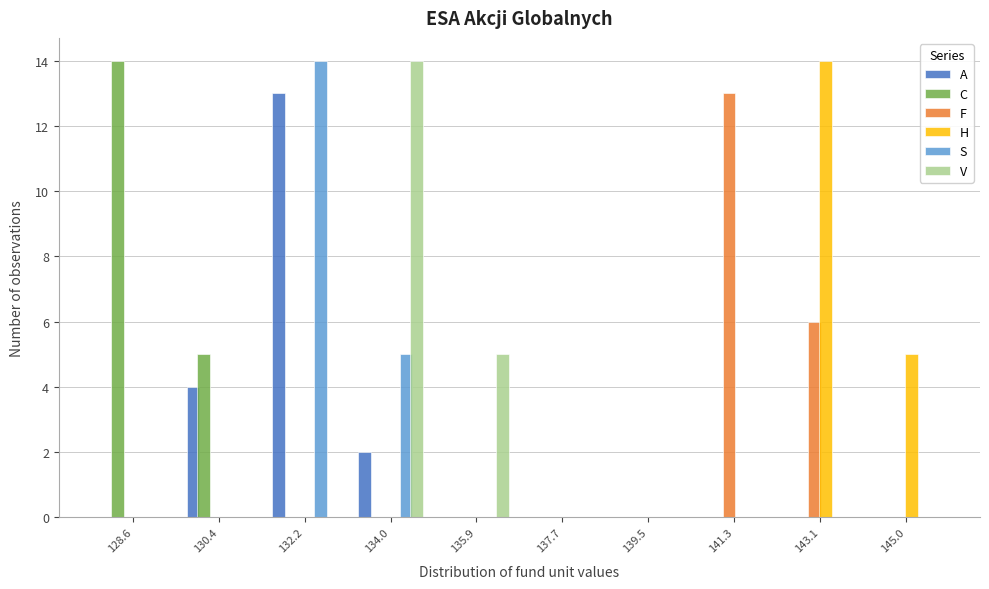

In the V series, which range on the x-axis has the tallest bar?

133.2 to 135.0